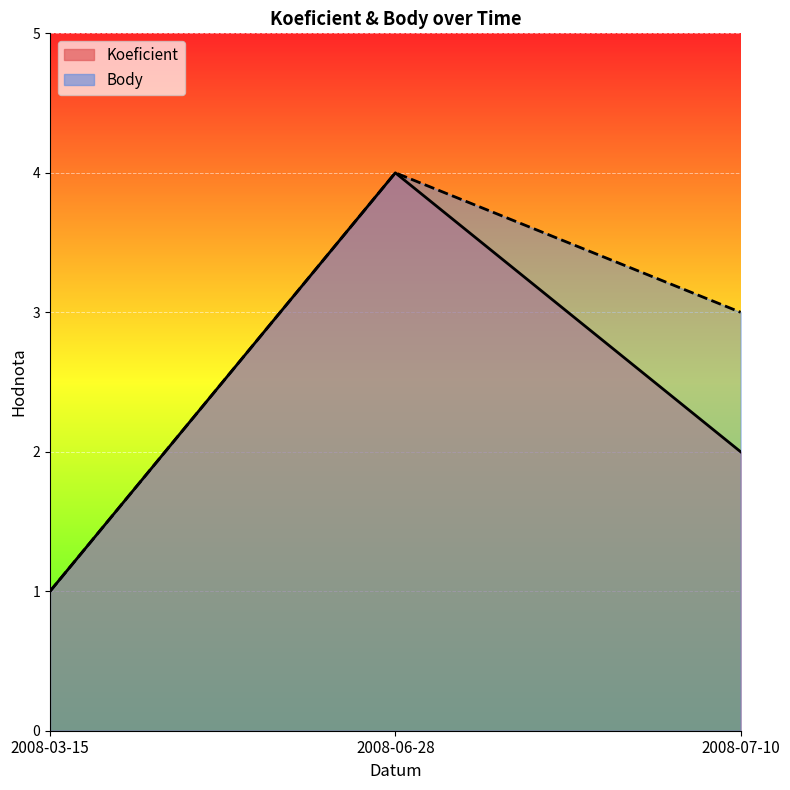

What are all the series names shown in the legend?

Koeficient, Body